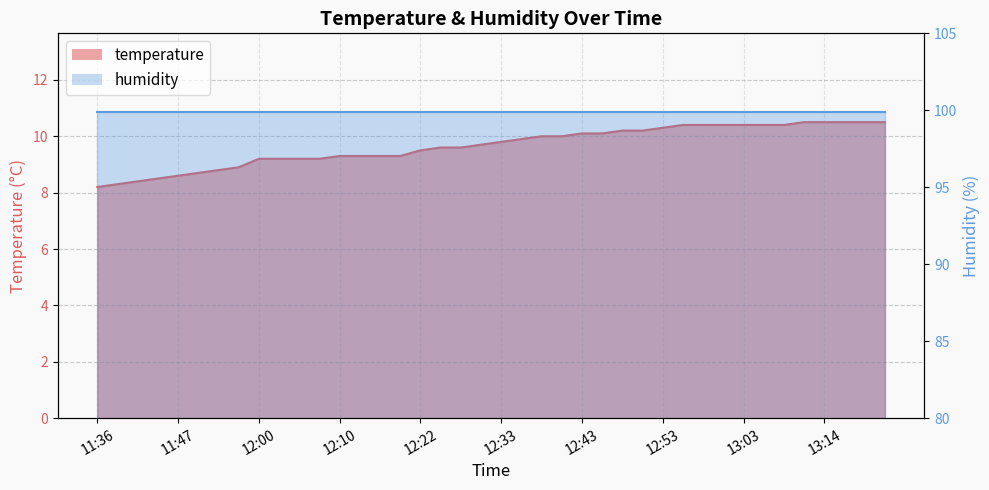

What is the value of the 32nd point from the left?

10.4